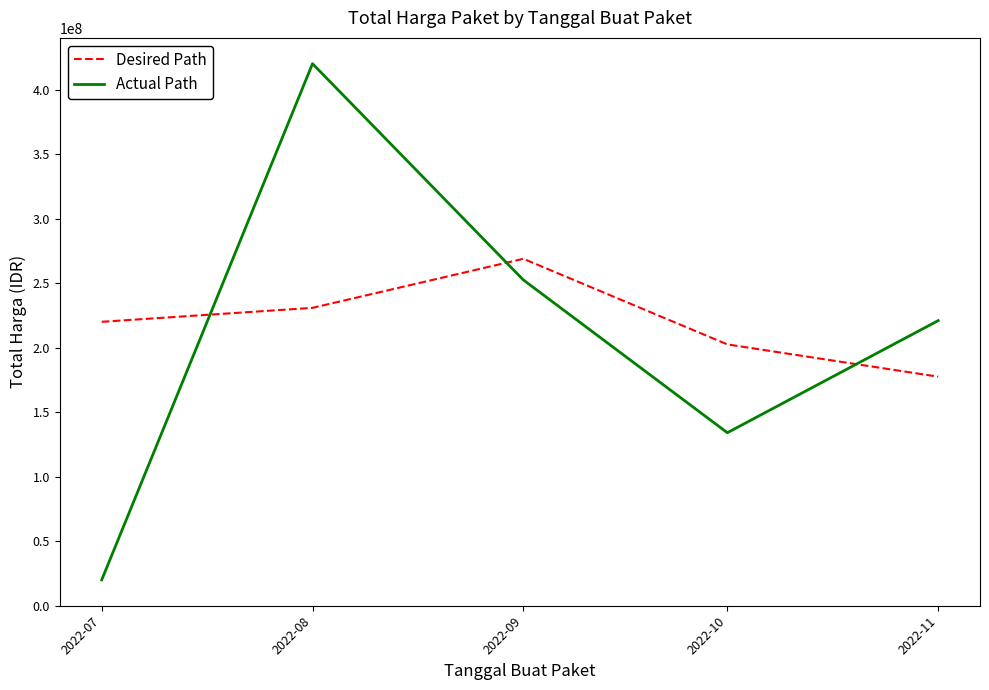

True or false: Desired Path and Actual Path intersect in this chart.

True